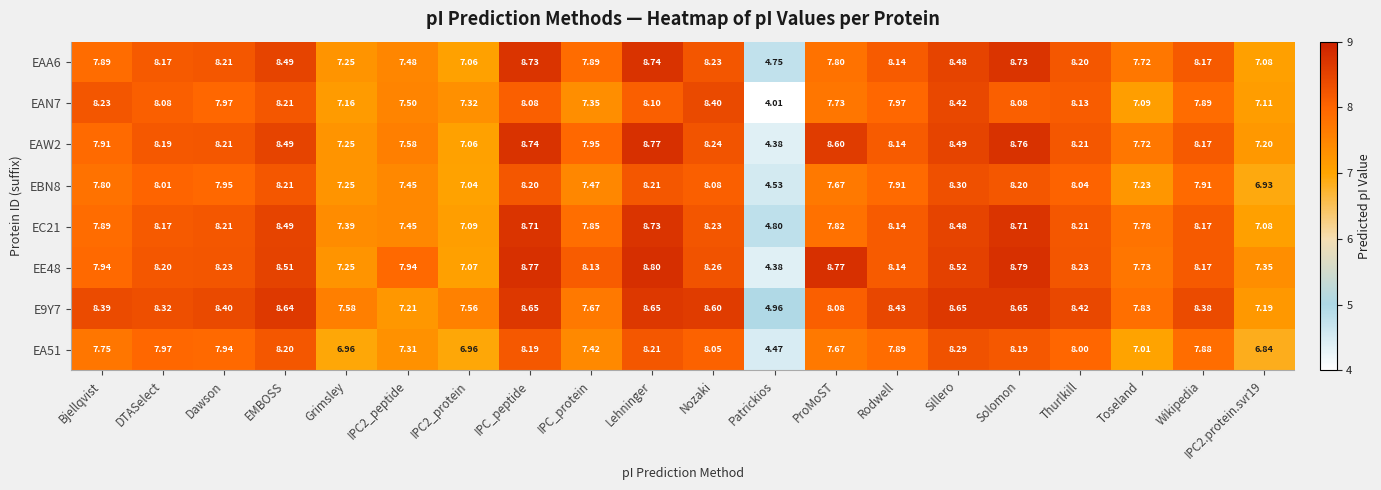

At which label does EE48 first exceed 8?

DTASelect